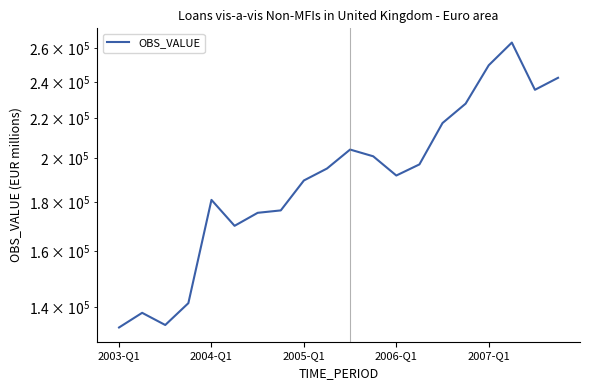

Approximately how many times larger is the value at 6 compared to 17?

0.7